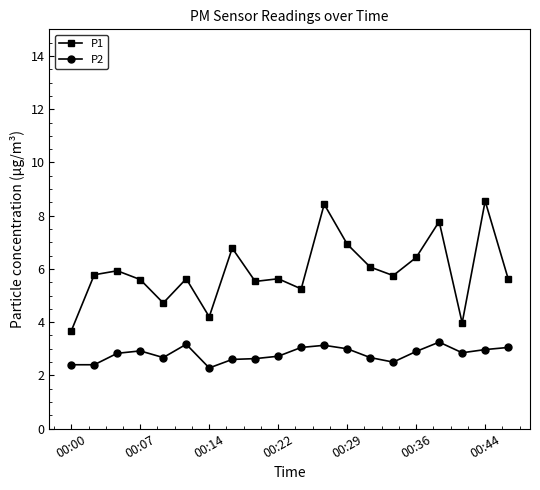

Does the chart have visible grid lines?

No